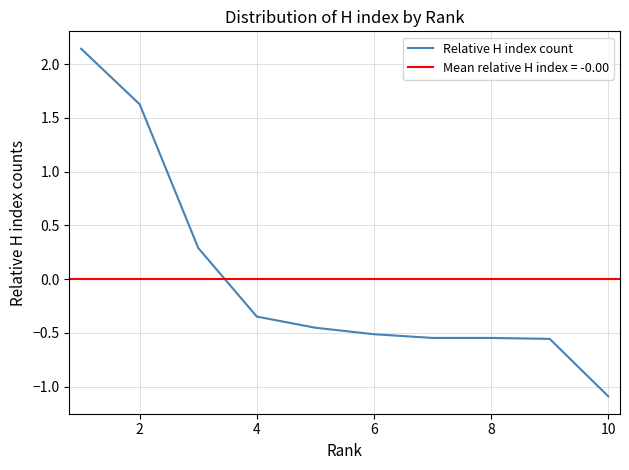

True or false: there are more than 0 points higher than both neighbors.

False